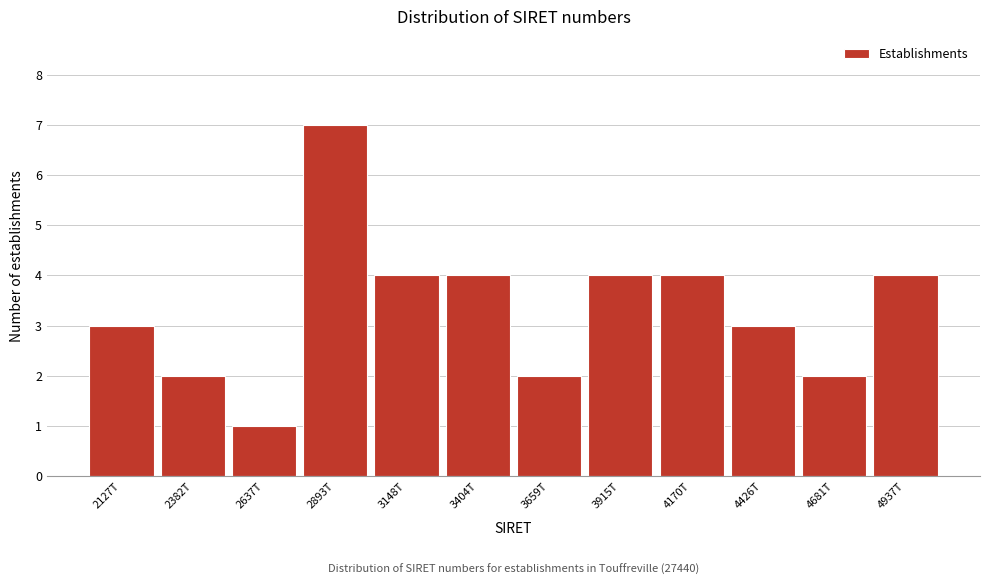

Reading right to left, transcribe all the data shown in this chart.

4	2	3	4	4	2	4	4	7	1	2	3